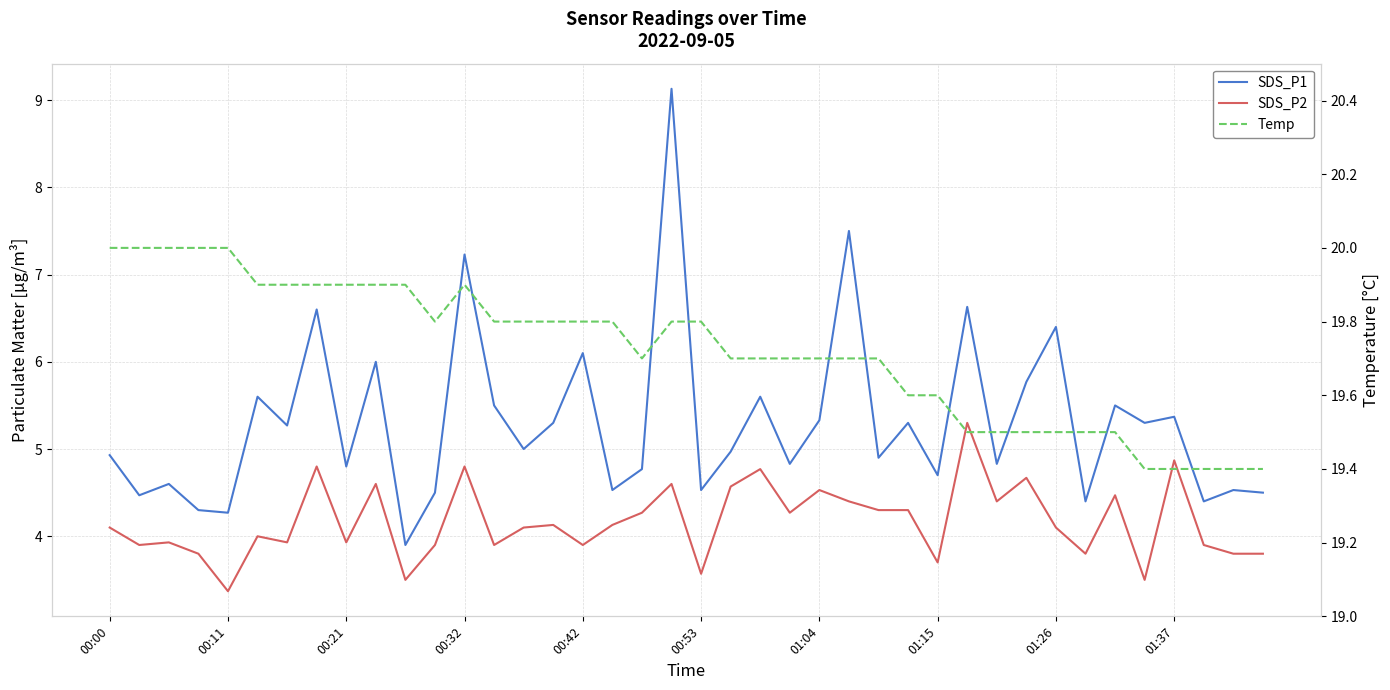

What is the average value of the SDS_P2 series?

4.2